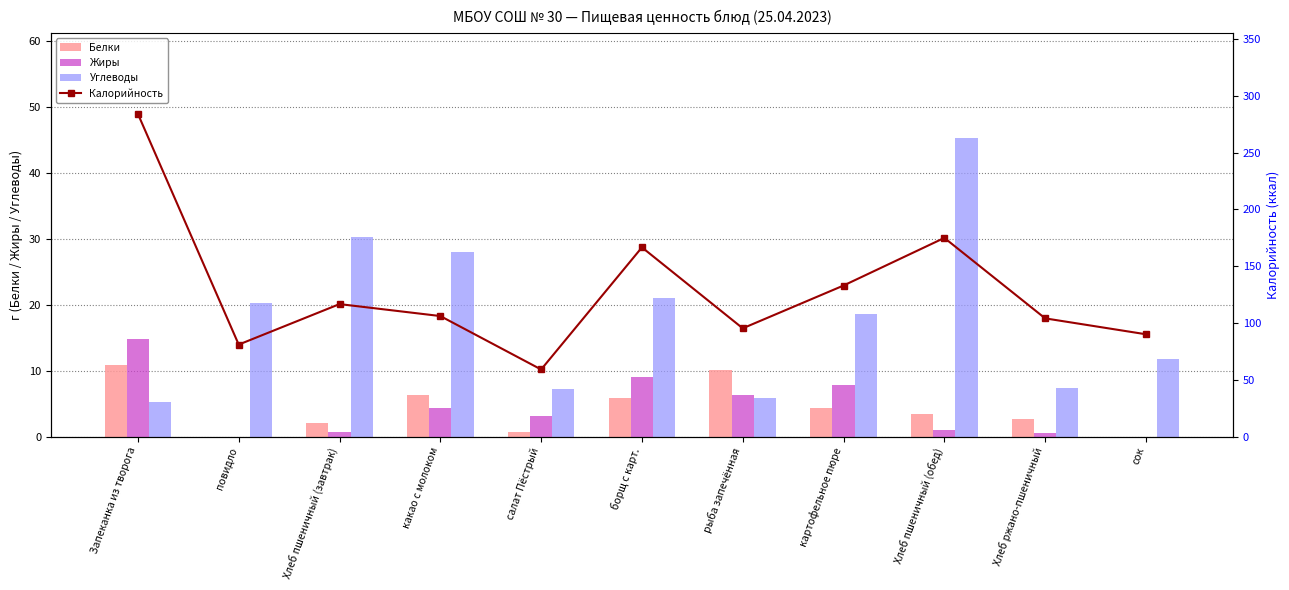

What is the difference between the Углеводы values at Запеканка из творога and борщ с карт.?

15.9